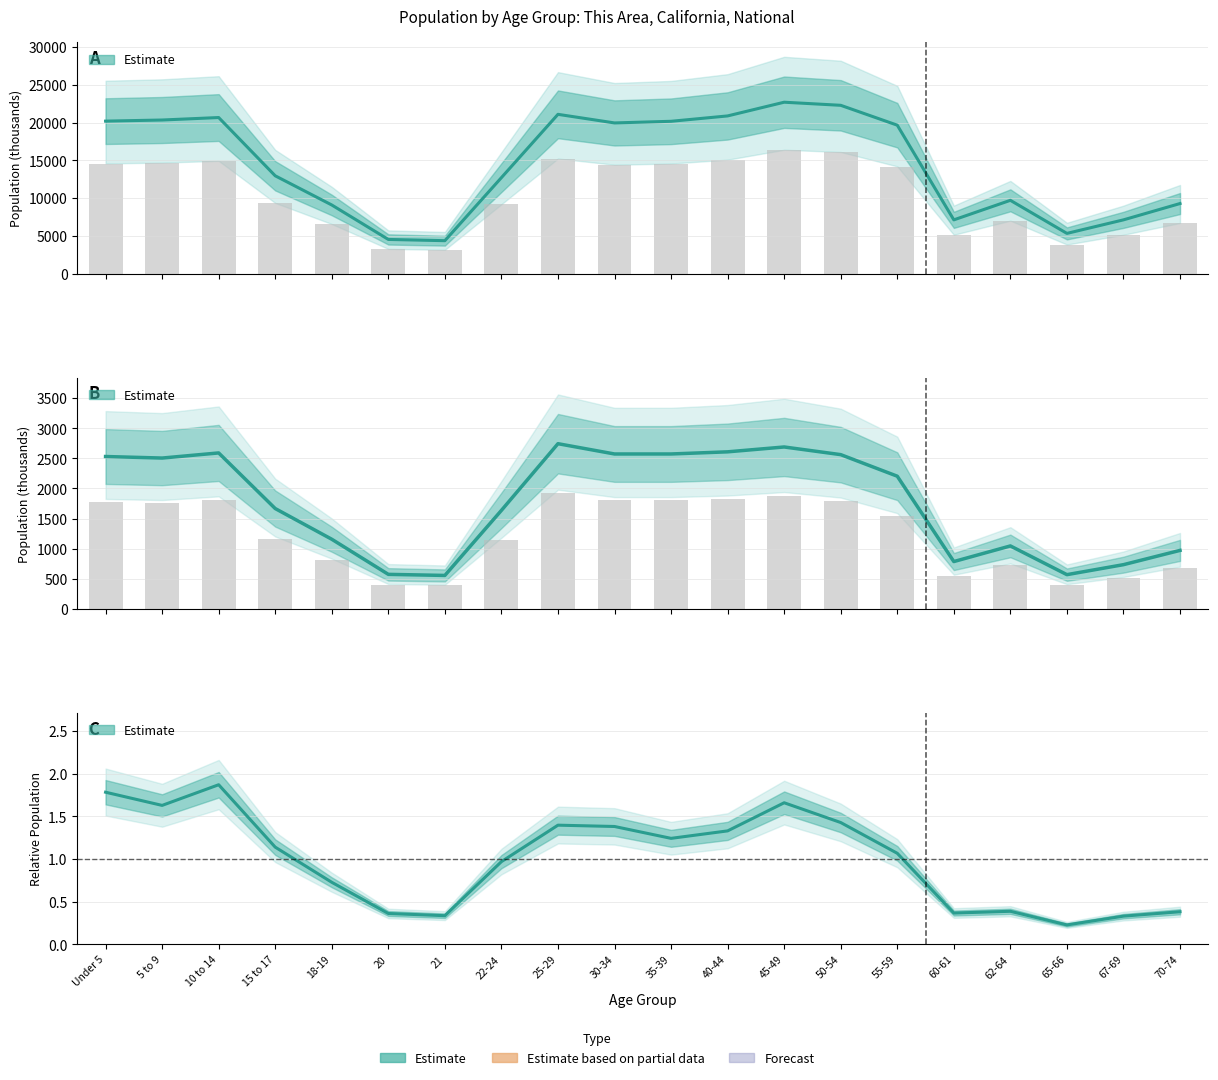

What is the value of the This Area (normalized) bar at the 3rd from the left?

1.9